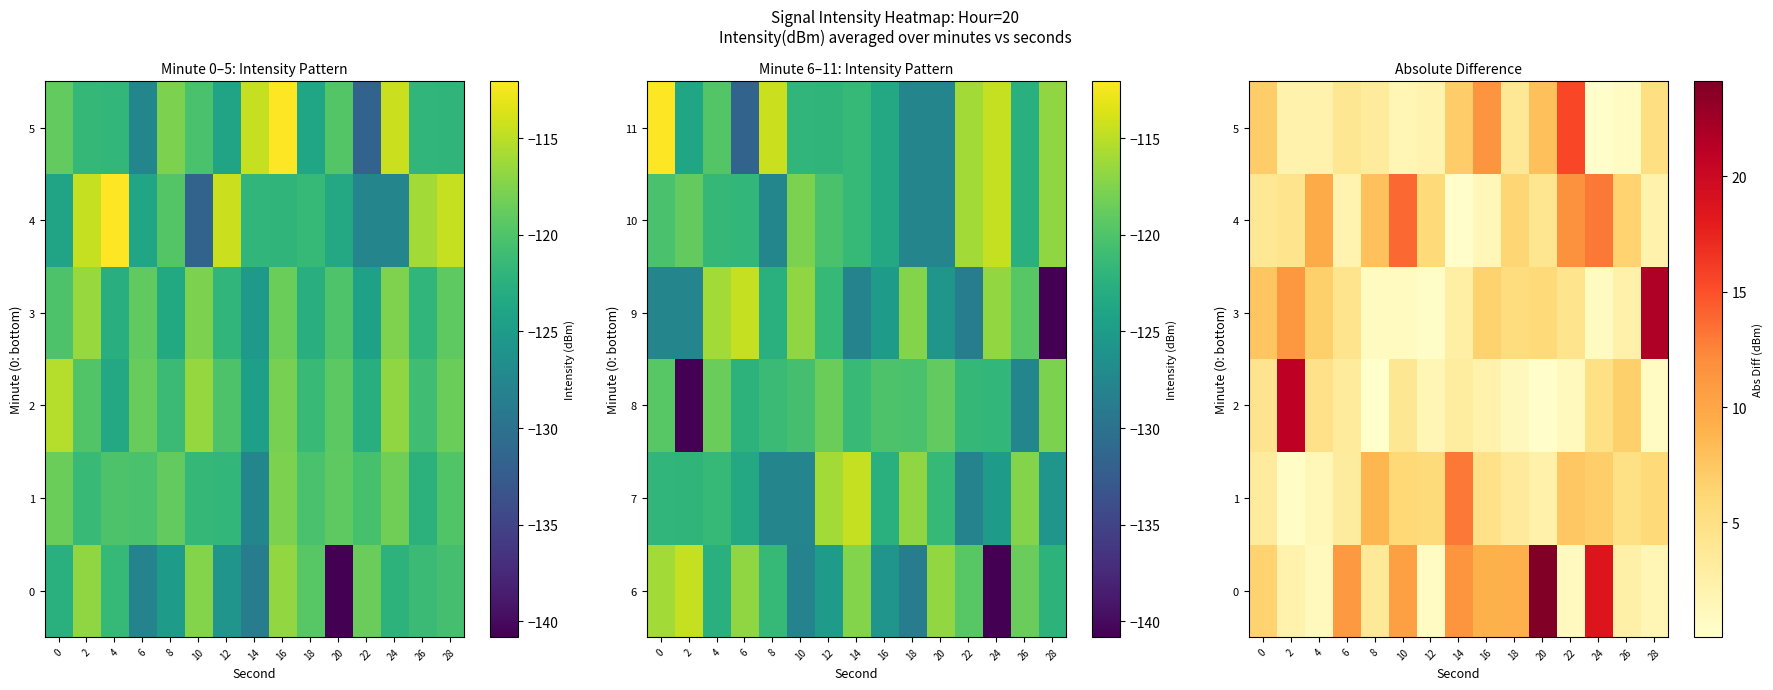

How many data points in 0 are above 6?

8